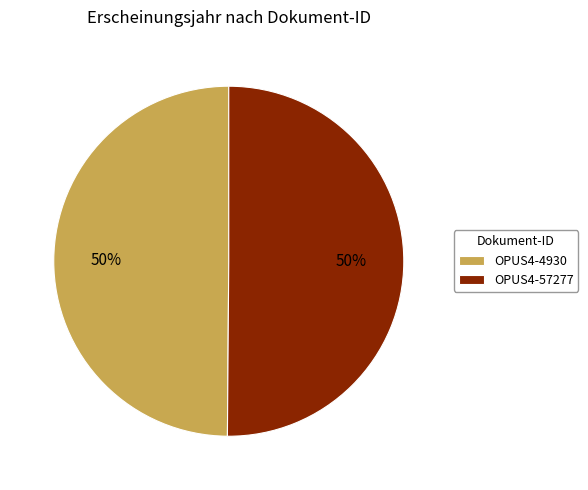

To the nearest percent, what percentage of the pie is OPUS4-57277?

50%